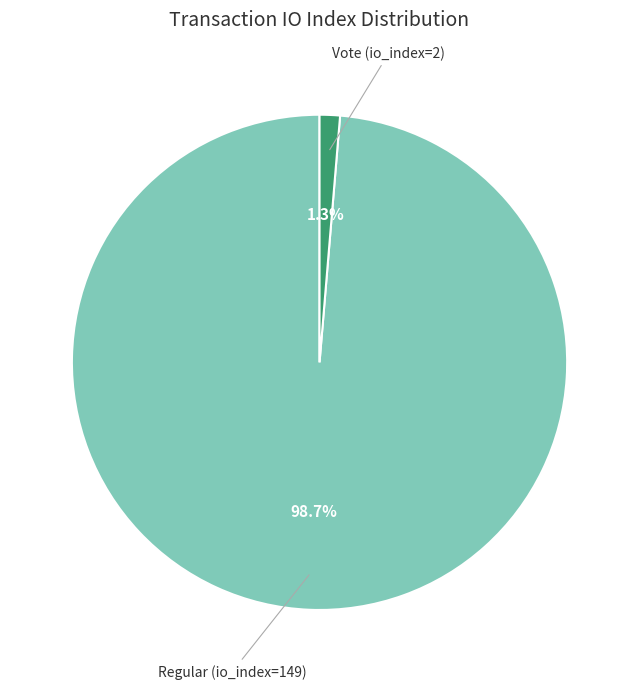

To the nearest percent, what is the average slice percentage?

50%